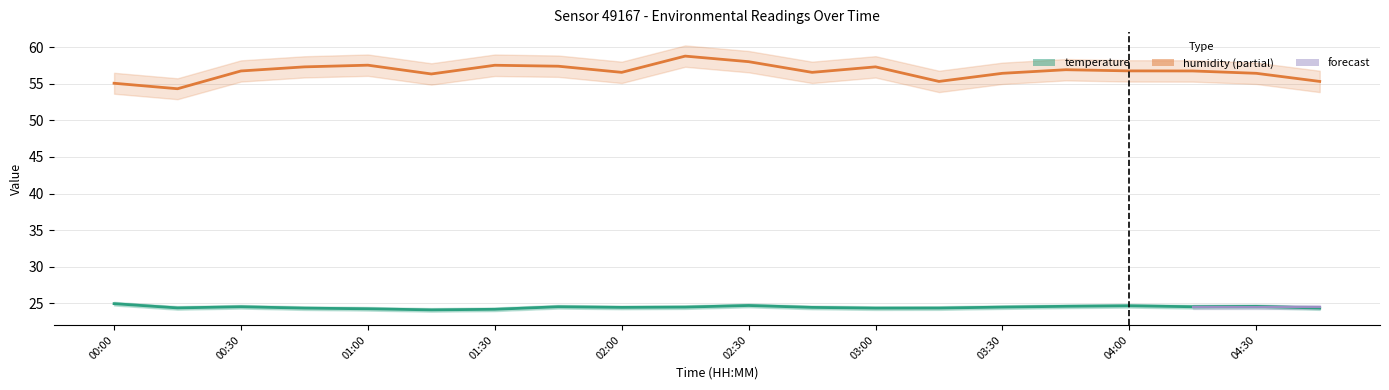

What value does the humidity series have at 03:45?

56.9